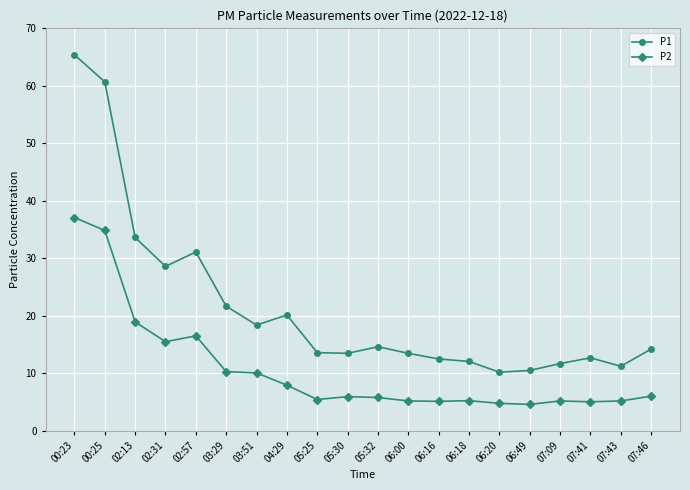

True or false: P1 and P2 intersect in this chart.

False